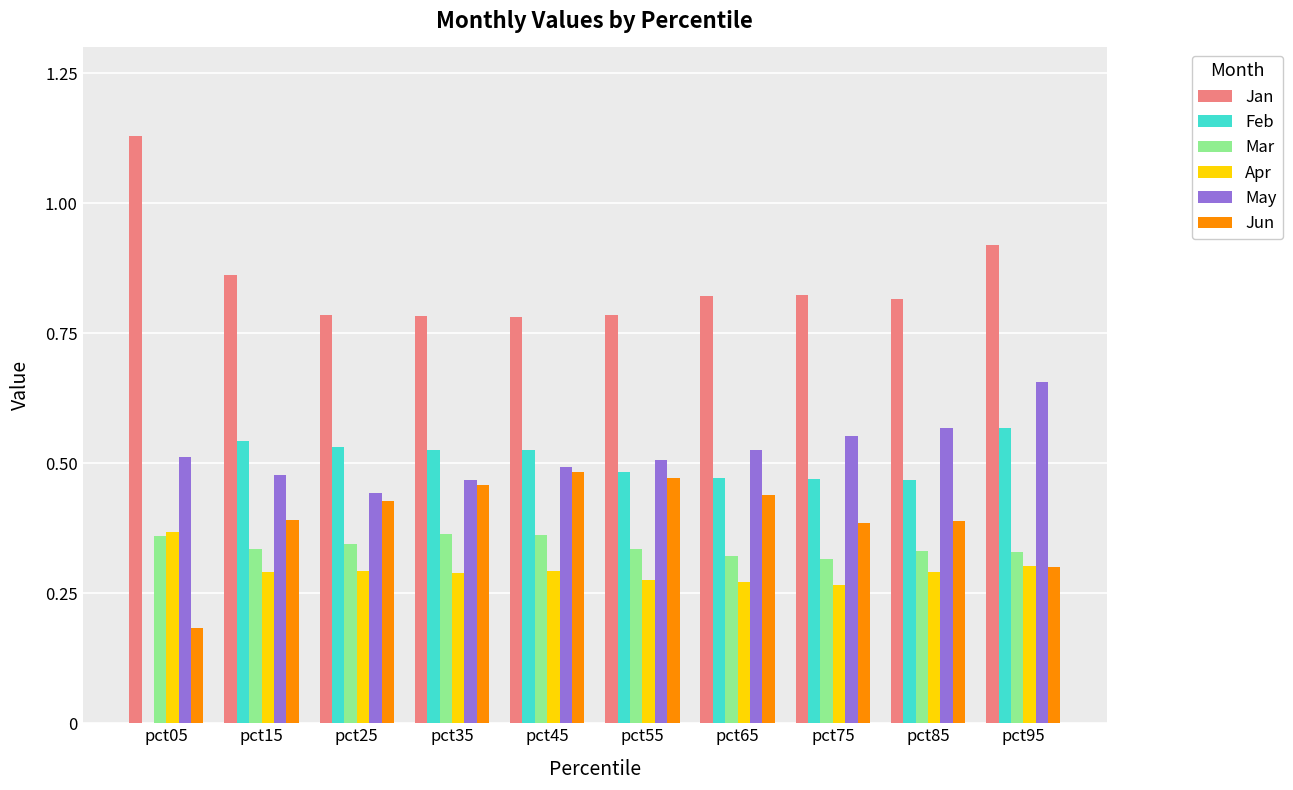

What is the approximate value of Apr at pct55?

0.3